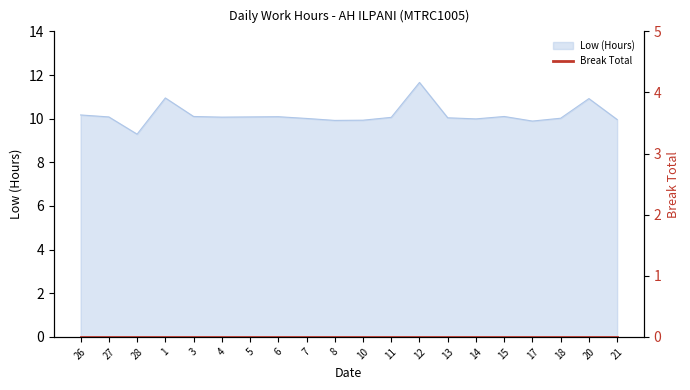

What is the sum of the values at 18 and 21?

20.0